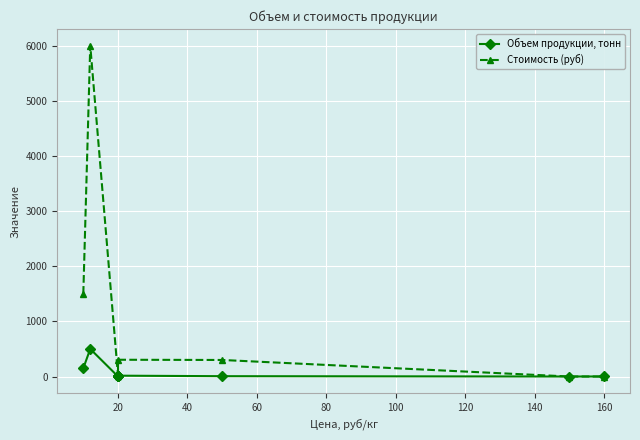

Which has a higher value, 140 or 180?

140